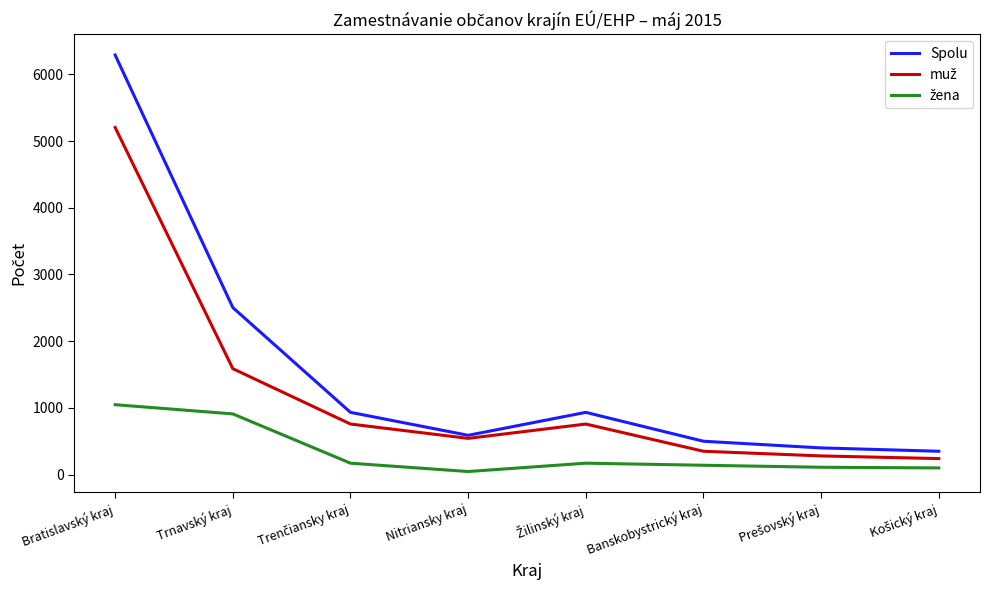

Which series has the widest spread of values?

Spolu